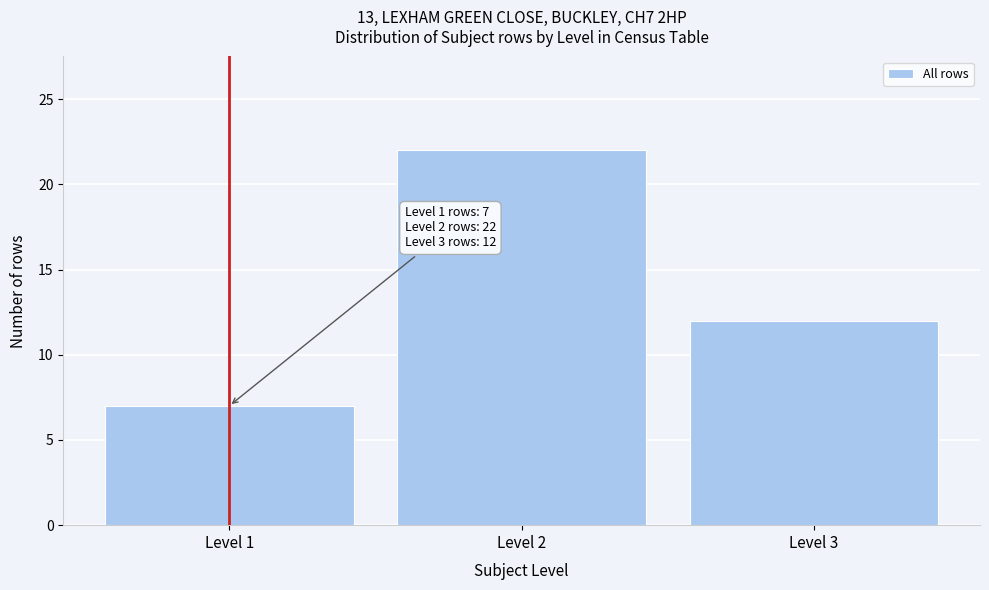

Reading left to right, transcribe all the data shown in this chart.

Level 1=7	Level 2=22	Level 3=12